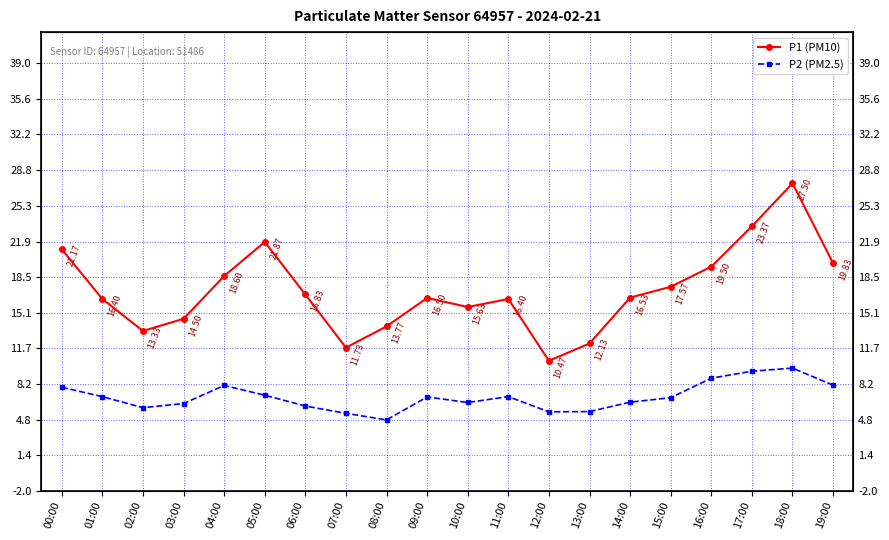

Which series has the largest total across all categories?

P1 (PM10)